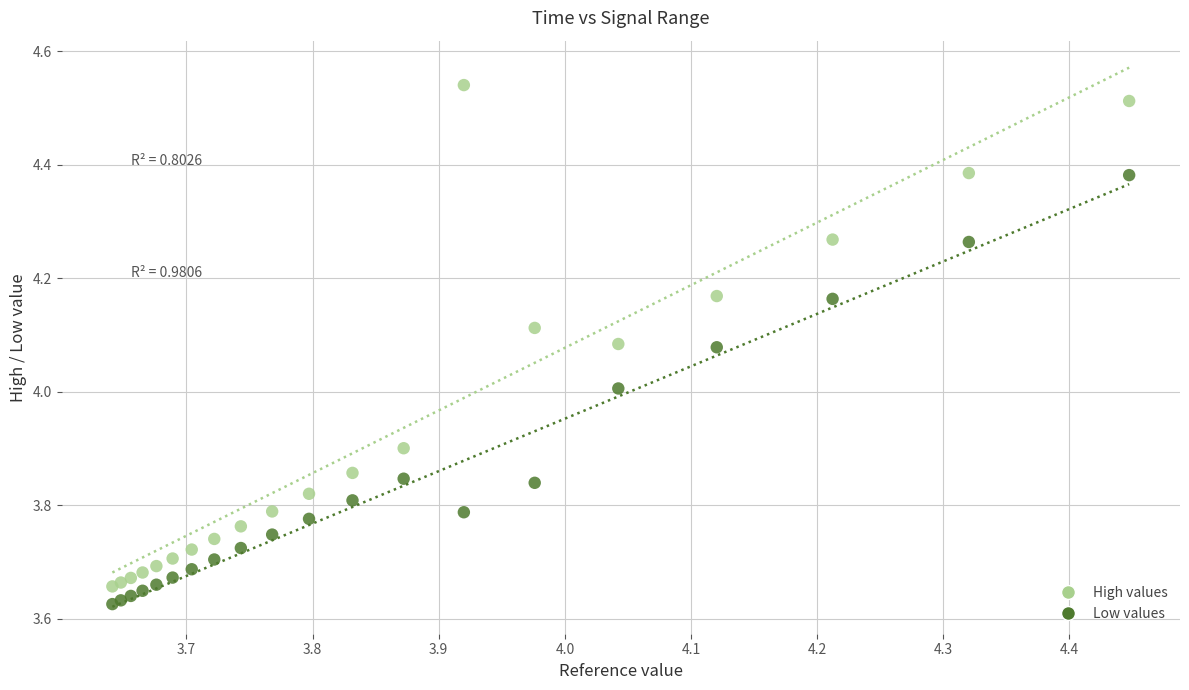

What is the X range (max minus min) for the scatter plot?

0.8